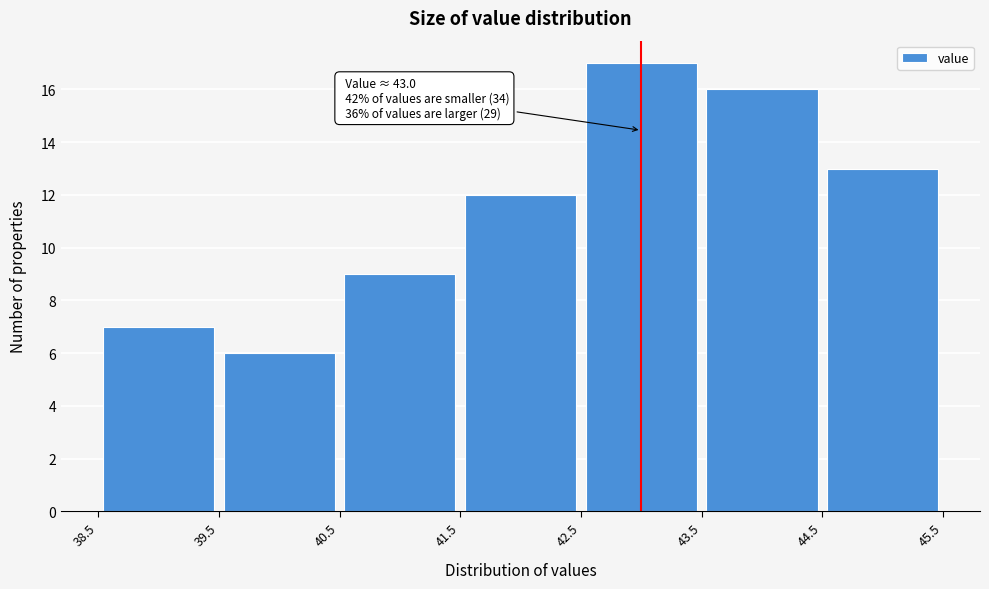

Which range on the x-axis has the tallest bar?

42.5 to 43.5